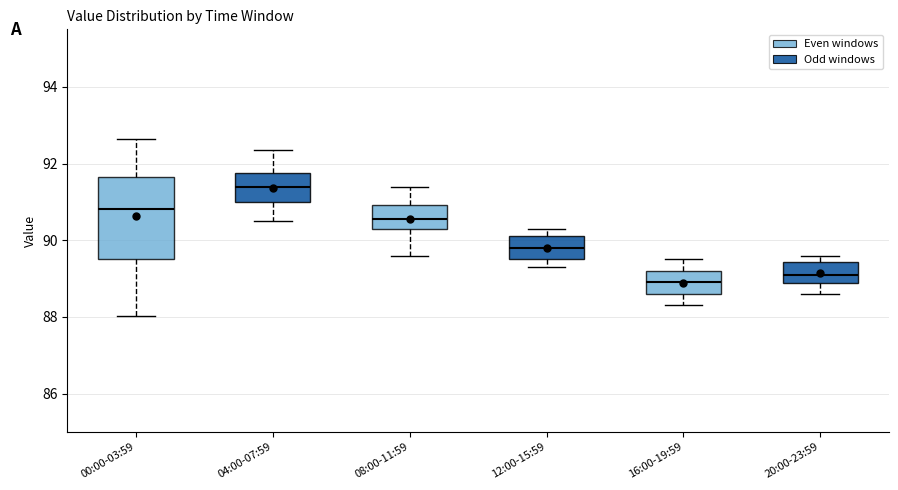

Which box has the highest median line?

04:00-07:59